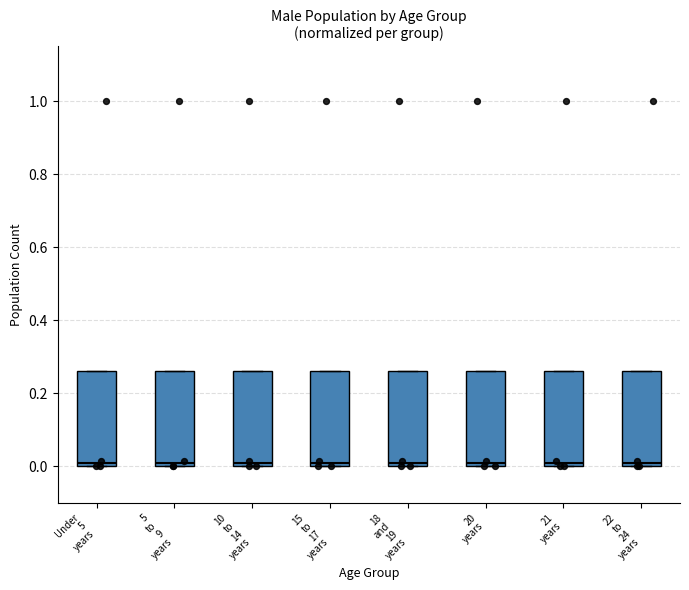

Reading left to right, transcribe this box plot: for each box, give where its median line is, the range the box spans, and where its two whiskers end, as read against the y-axis. The values are not printed on the chart, so give them approximately, as read against the axis.

Under 5 years: median 0.00 (just above the box's lower edge), box 0.00 to 0.26, whiskers 0.00 to 0.26
5 to 9 years: median 0.00 (just above the box's lower edge), box 0.00 to 0.26, whiskers 0.00 to 0.26
10 to 14 years: median 0.00 (just above the box's lower edge), box 0.00 to 0.26, whiskers 0.00 to 0.26
15 to 17 years: median 0.00 (just above the box's lower edge), box 0.00 to 0.26, whiskers 0.00 to 0.26
18 and 19 years: median 0.00 (just above the box's lower edge), box 0.00 to 0.26, whiskers 0.00 to 0.26
20 years: median 0.00 (just above the box's lower edge), box 0.00 to 0.26, whiskers 0.00 to 0.26
21 years: median 0.00 (just above the box's lower edge), box 0.00 to 0.26, whiskers 0.00 to 0.26
22 to 24 years: median 0.00 (just above the box's lower edge), box 0.00 to 0.26, whiskers 0.00 to 0.26